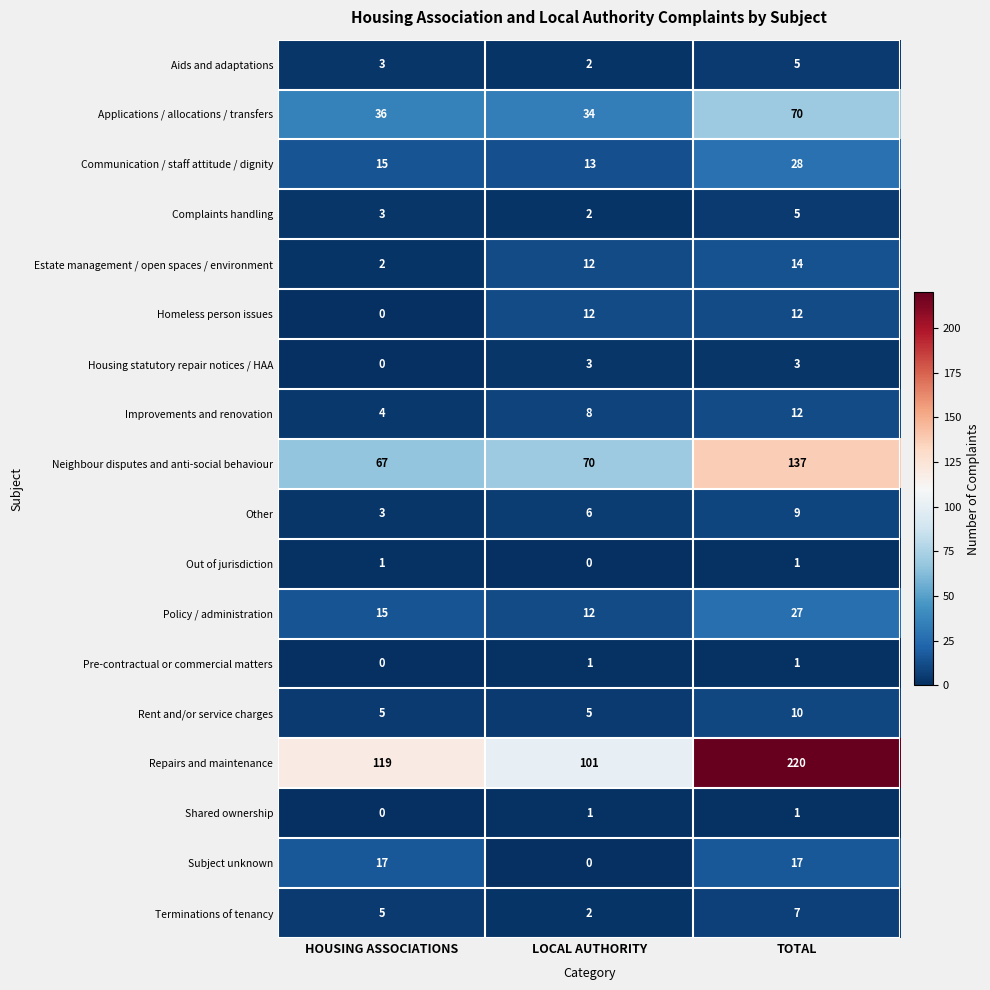

Between HOUSING ASSOCIATIONS and LOCAL AUTHORITY, which series saw the biggest shift?

Repairs and maintenance